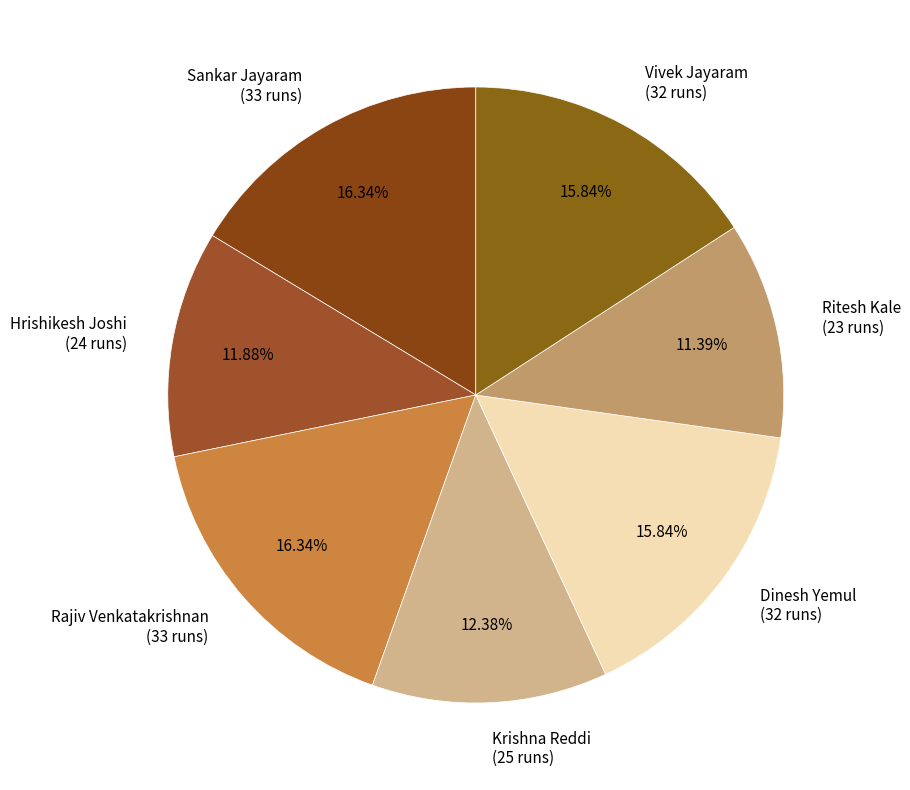

Approximately how many times larger is the value at Sankar Jayaram (33 runs) compared to Rajiv Venkatakrishnan (33 runs)?

1.0